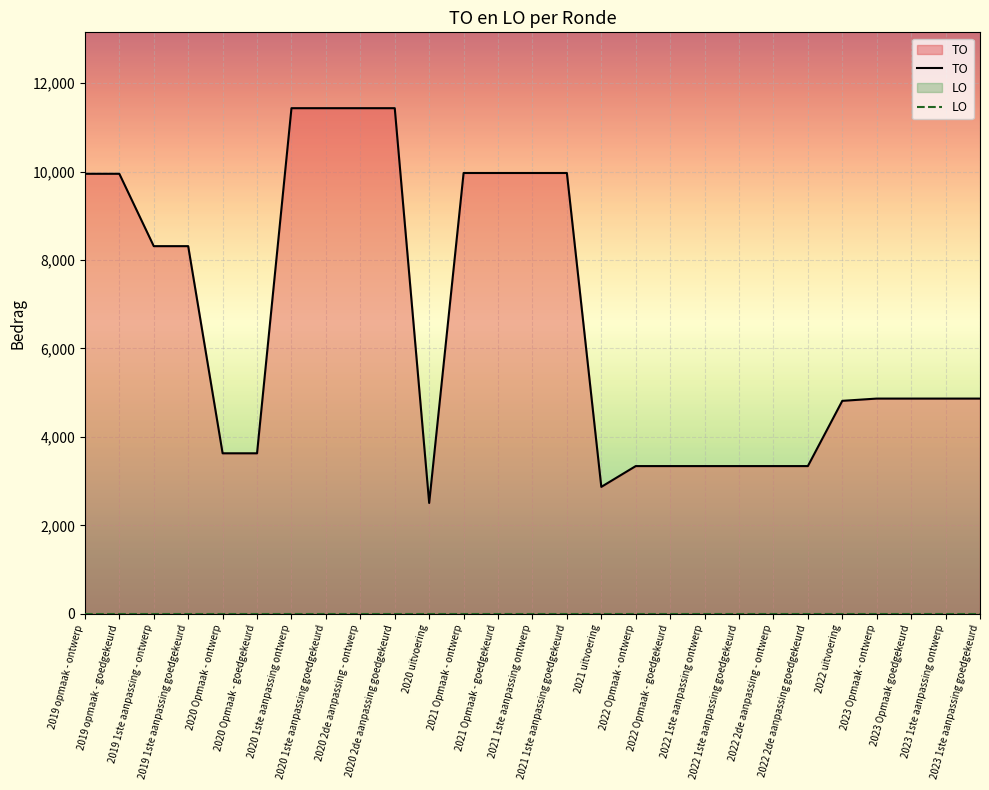

True or false: LO and TO intersect in this chart.

False